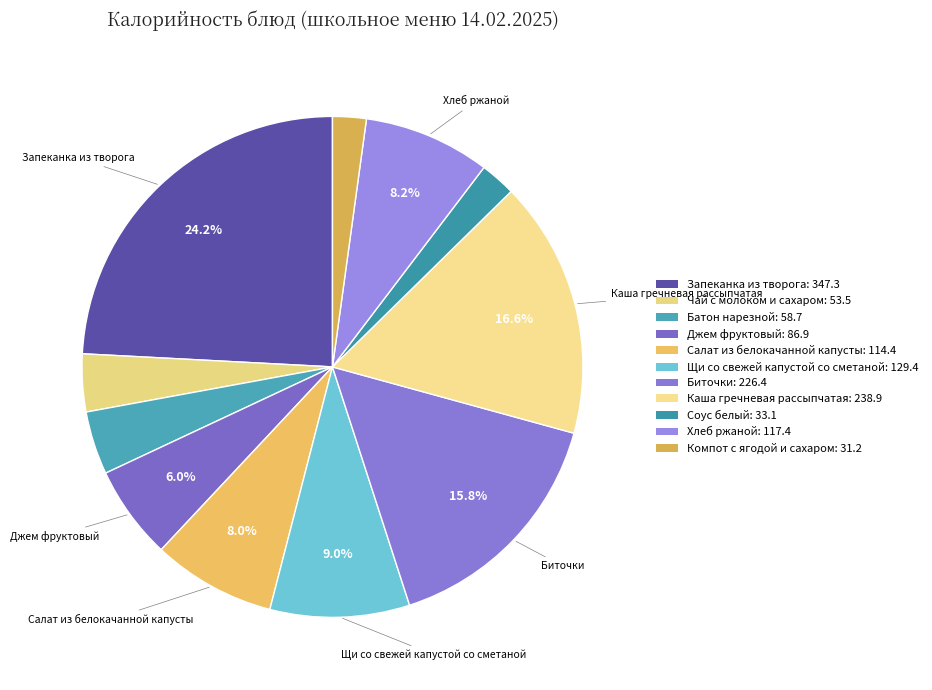

To the nearest percent, what is the difference between the Батон нарезной and Соус белый slice percentages?

2%